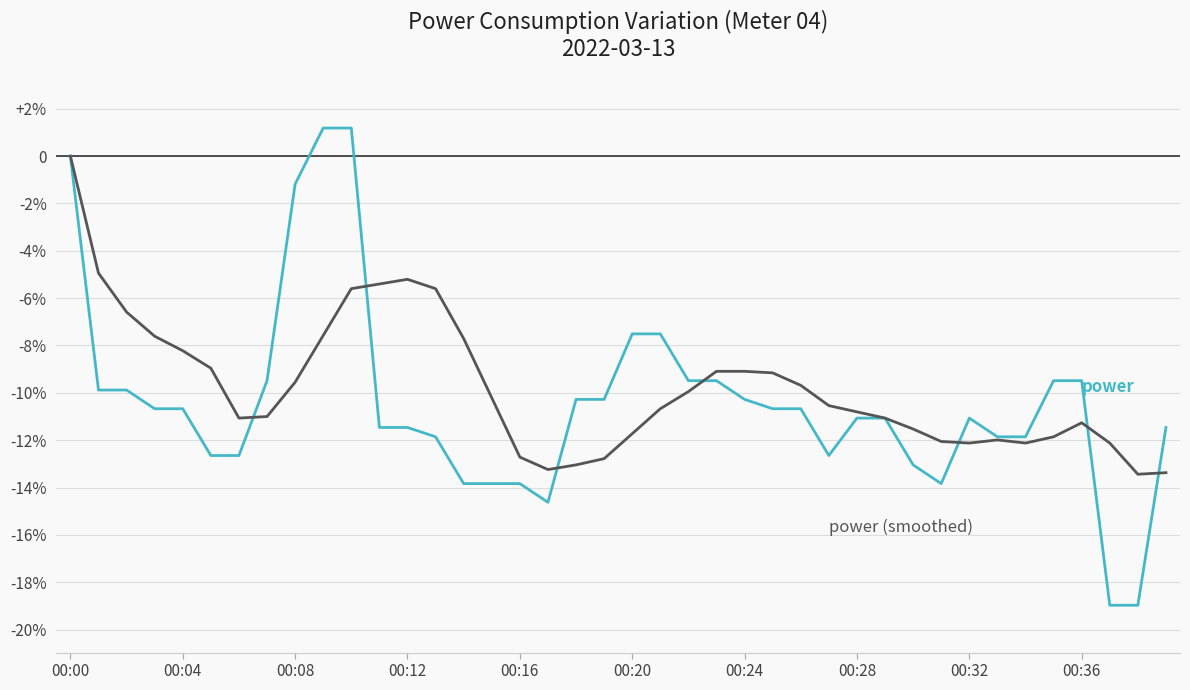

Does the chart have visible grid lines?

Yes